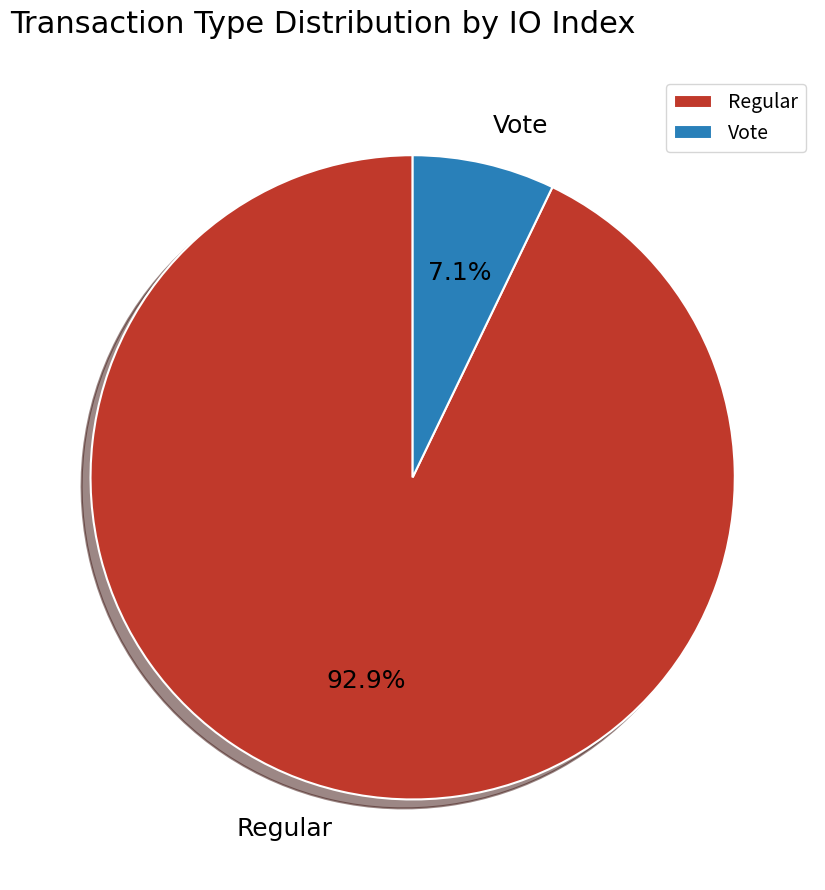

Which category accounts for the majority?

Regular